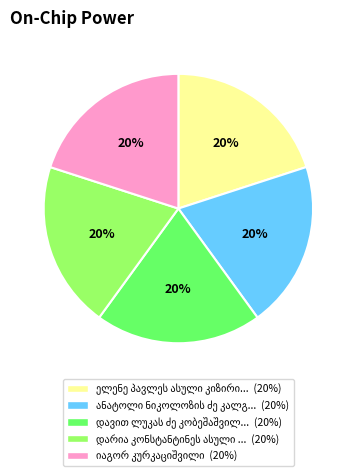

To the nearest percent, what is the average slice percentage?

20%